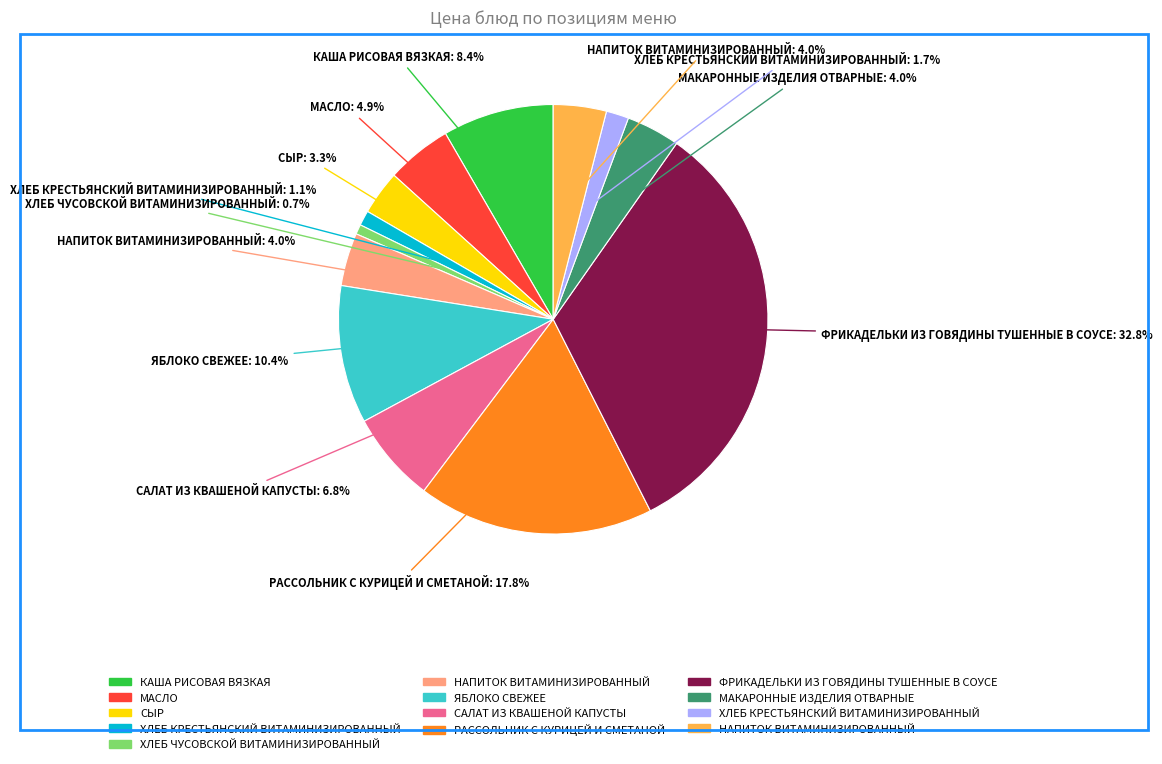

How many slices are in this pie chart?

13